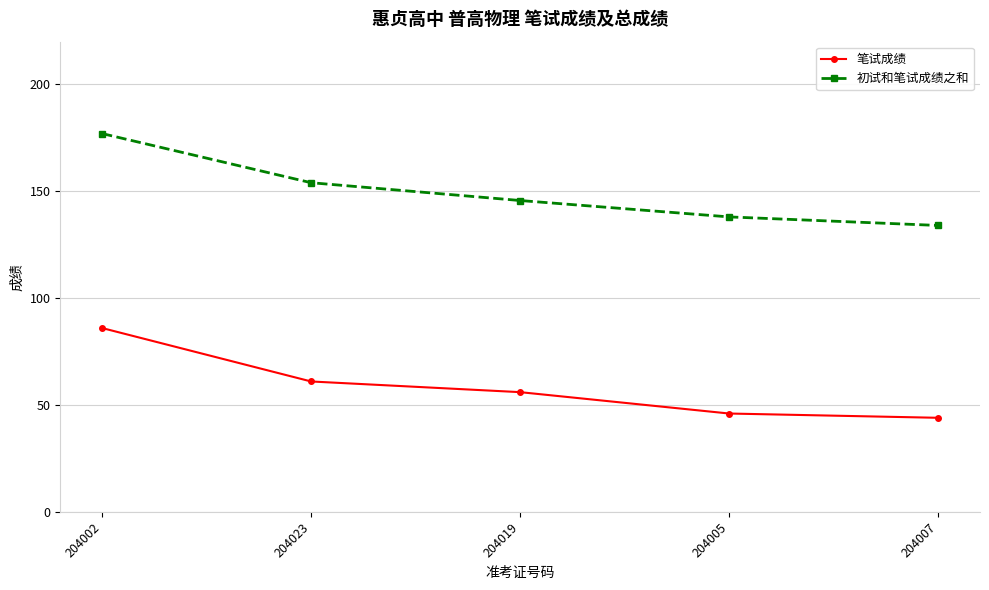

What is the lowest value of the 笔试成绩 series?

44.0